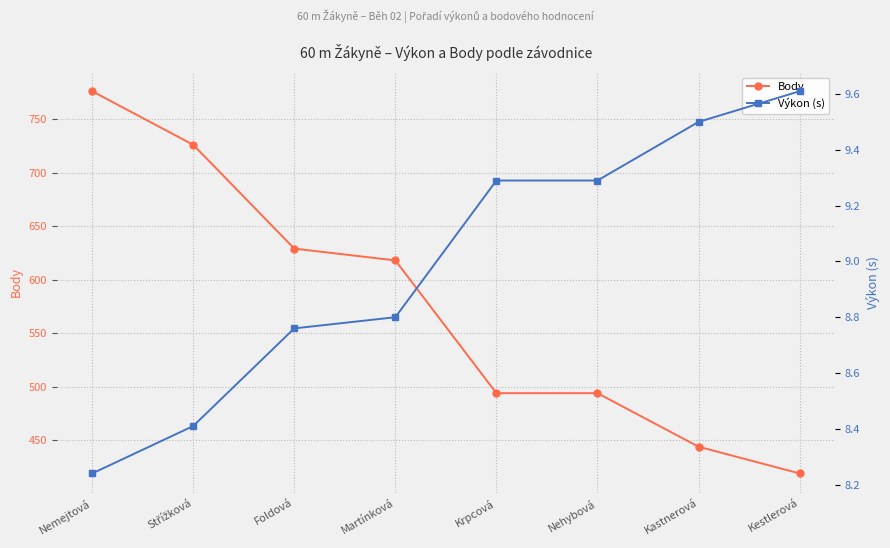

Rank the series by their maximum value, from highest to lowest.

Body, Výkon (s)